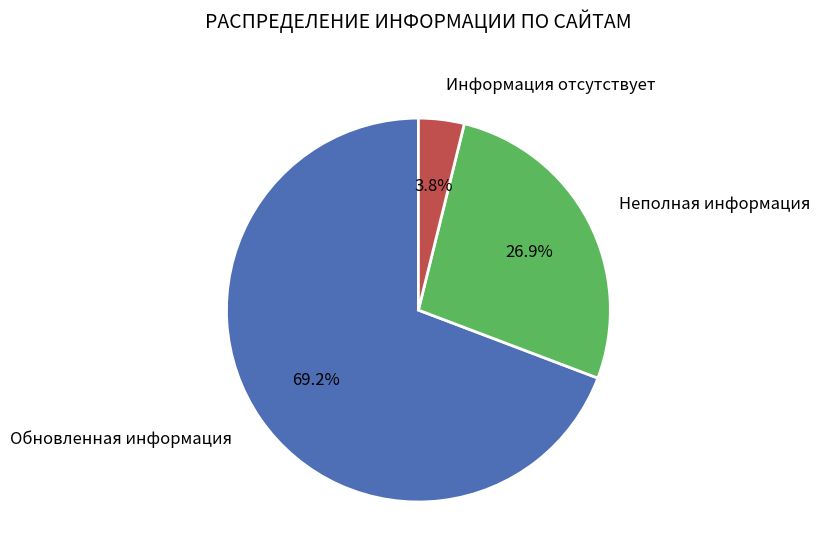

Rank the categories by value from highest to lowest.

Обновленная информация, Неполная информация, Информация отсутствует